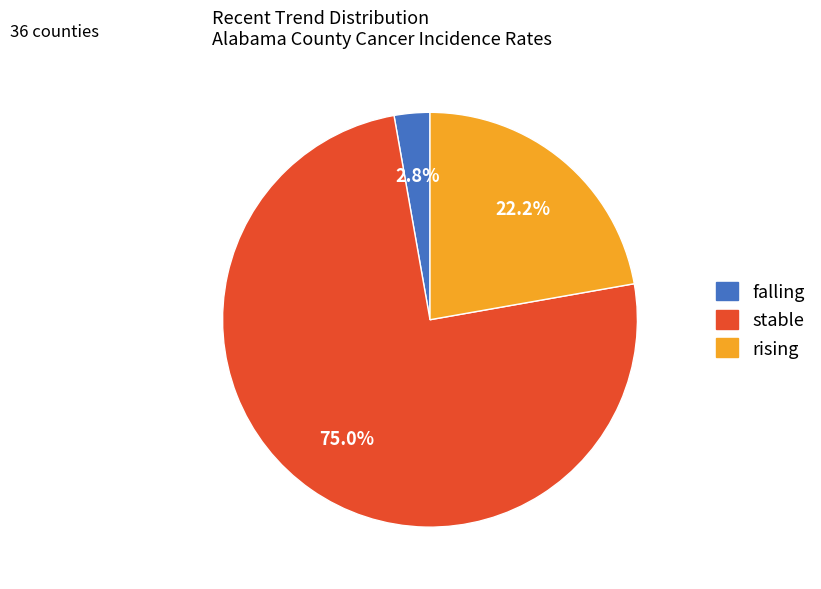

To the nearest percent, what is the average slice percentage?

33%